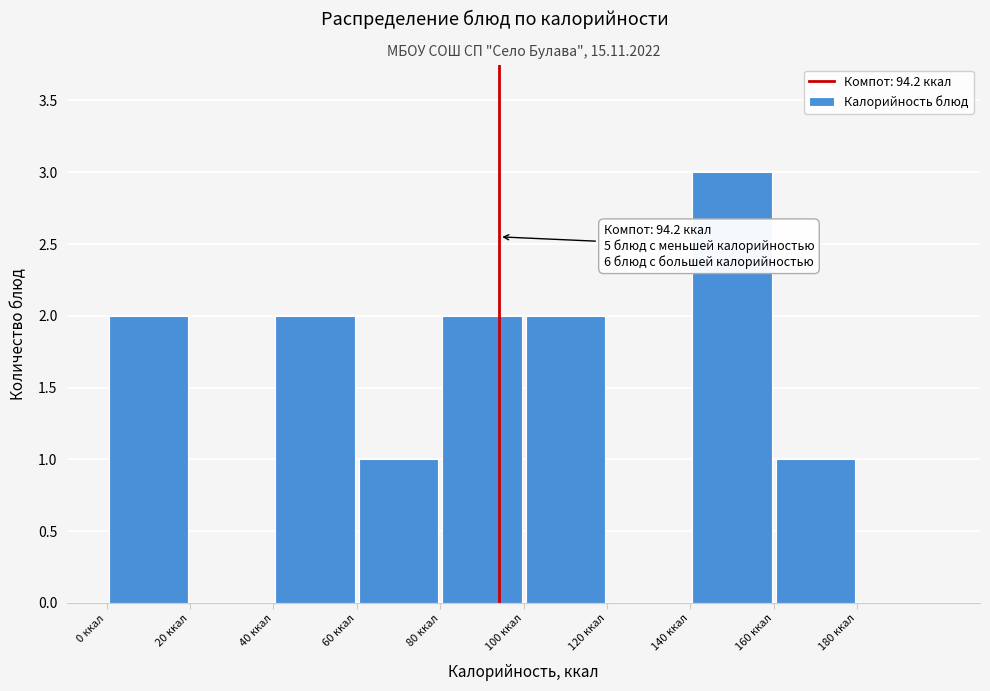

Which range on the x-axis has the tallest bar?

140 to 160